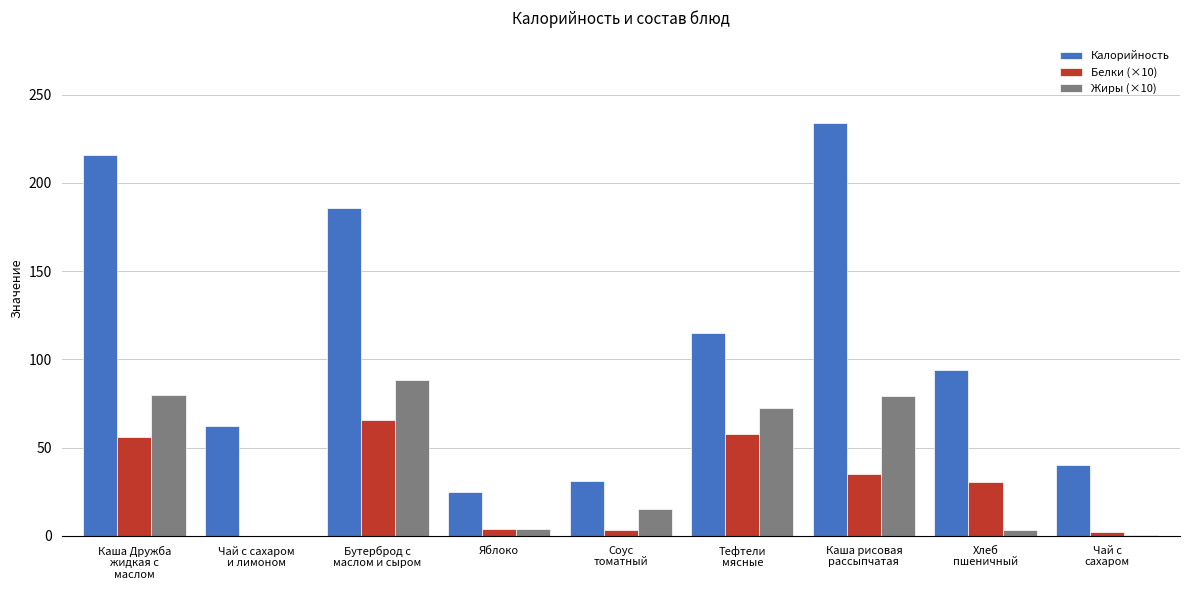

How many positive values does the Белки (×10) series have?

8